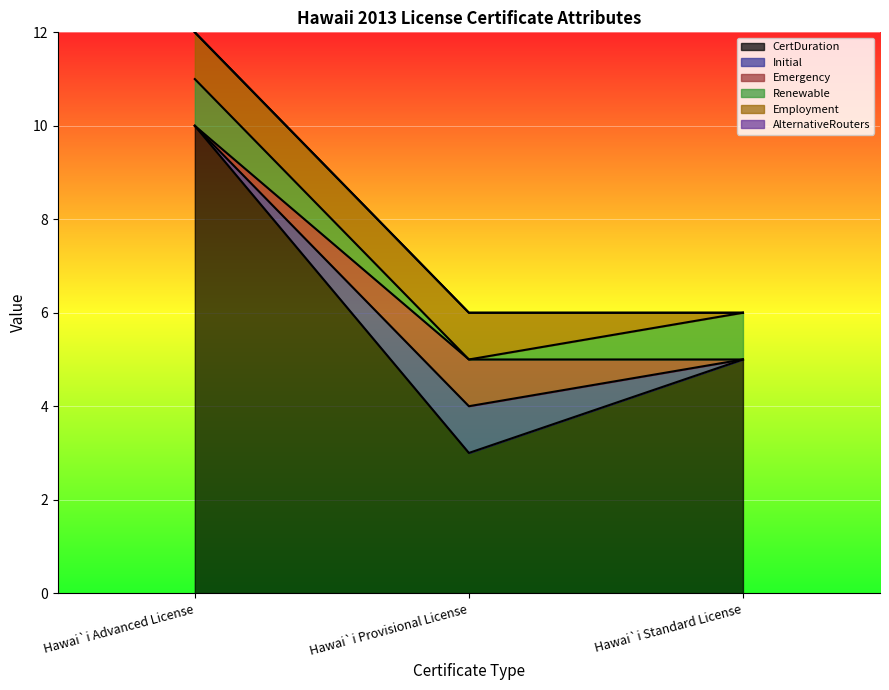

What is the spread (max minus min) of values at Hawai`i Provisional License?

3